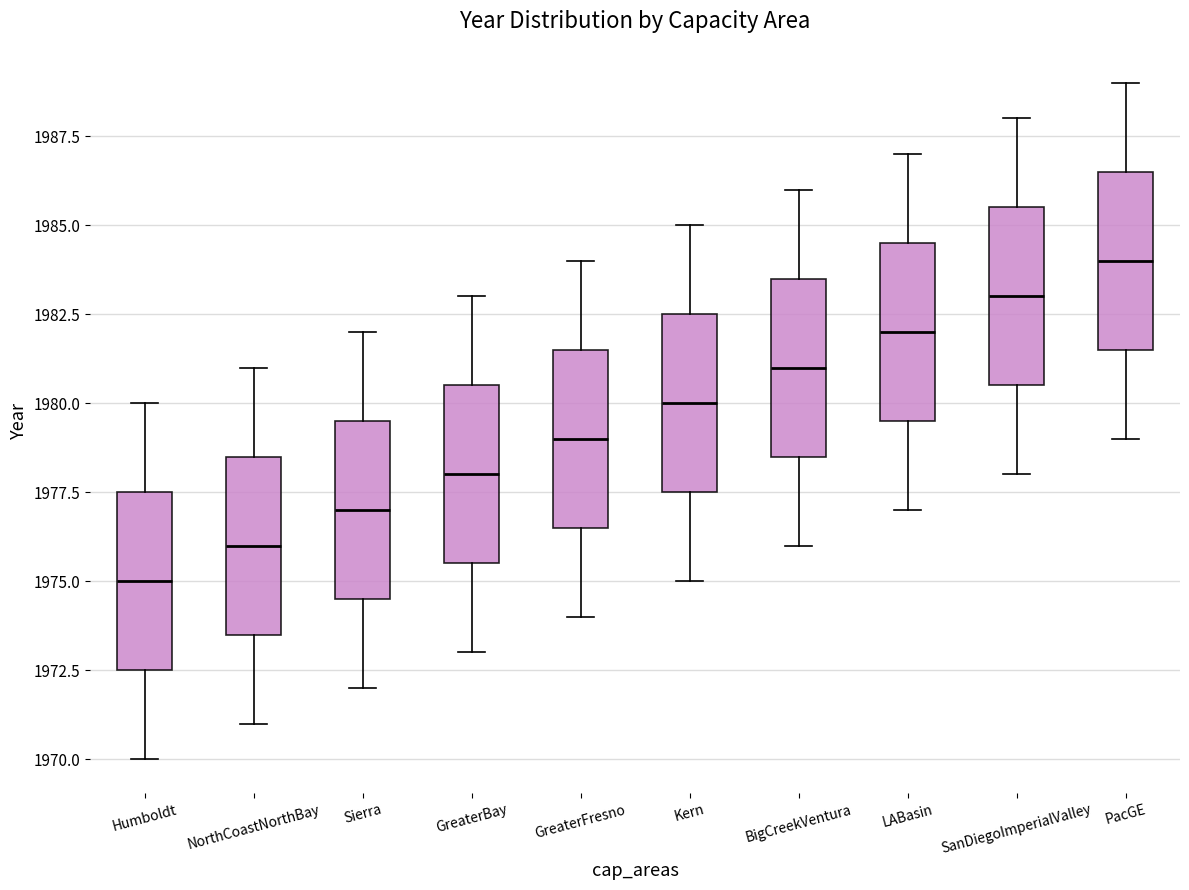

Where is the lower edge of the box for BigCreekVentura on the y-axis? The values are not printed on the chart, so give them approximately, as read against the axis.

1978.5